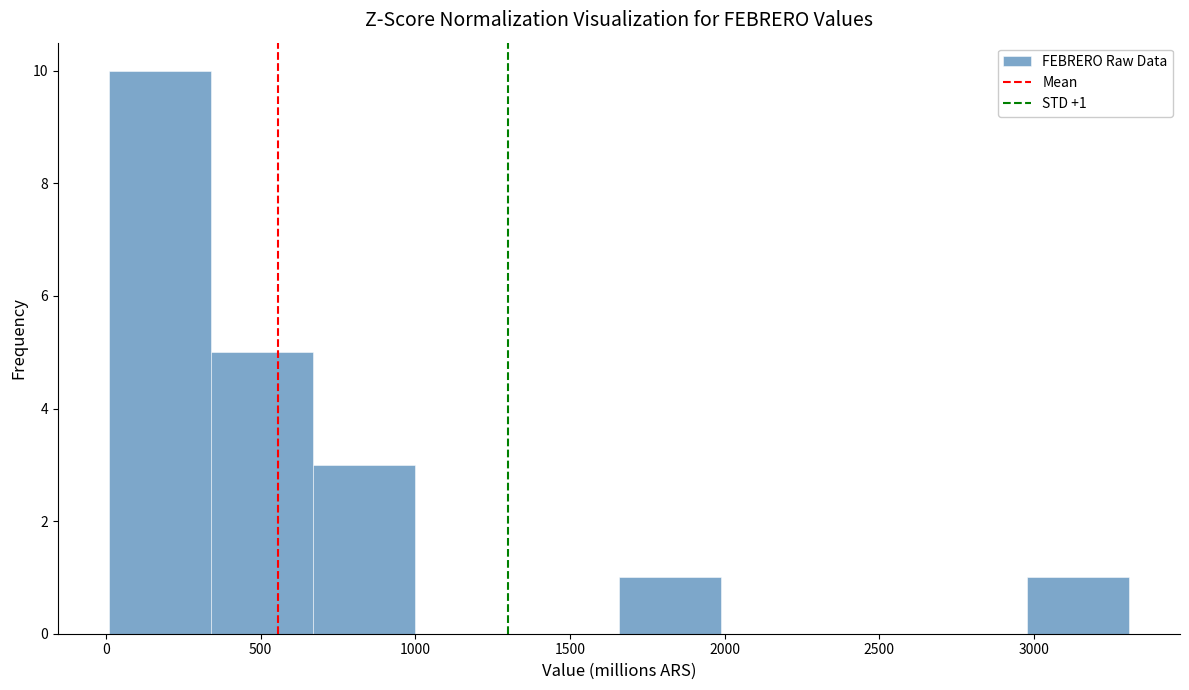

Which range on the x-axis has the tallest bar?

0 to 350